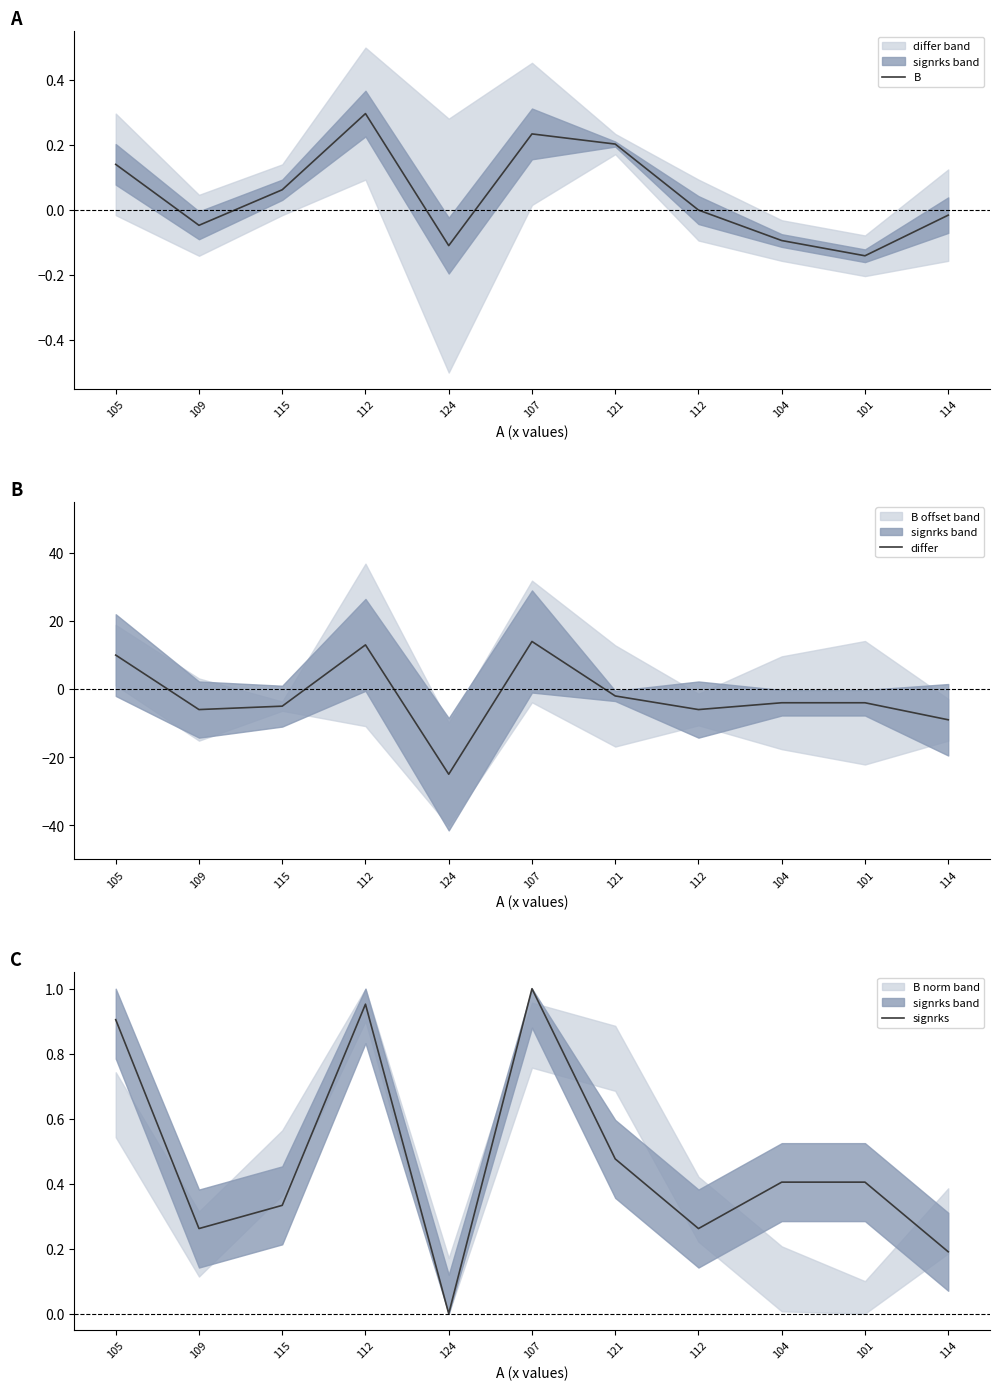

How many categories are shown in the chart?

11